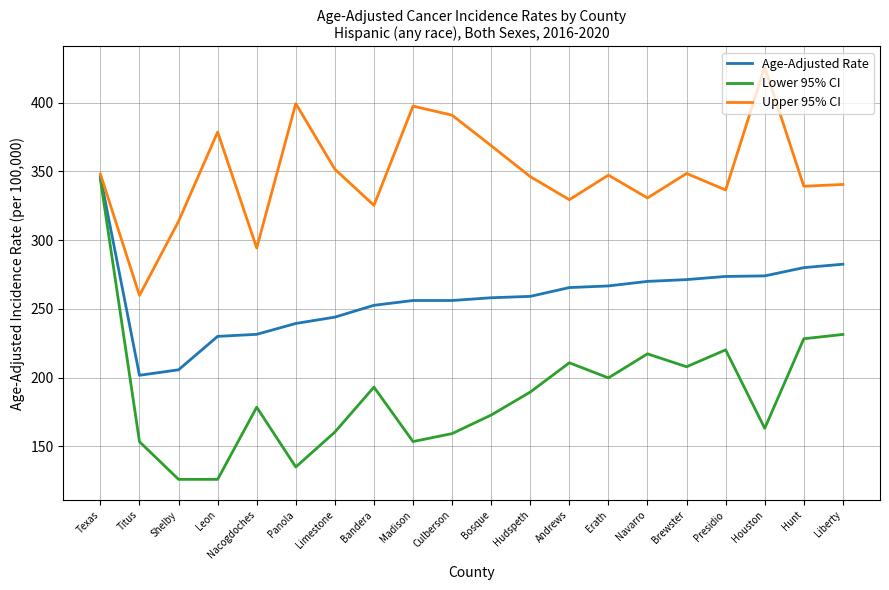

At how many categories does at least one series exceed 317?

17